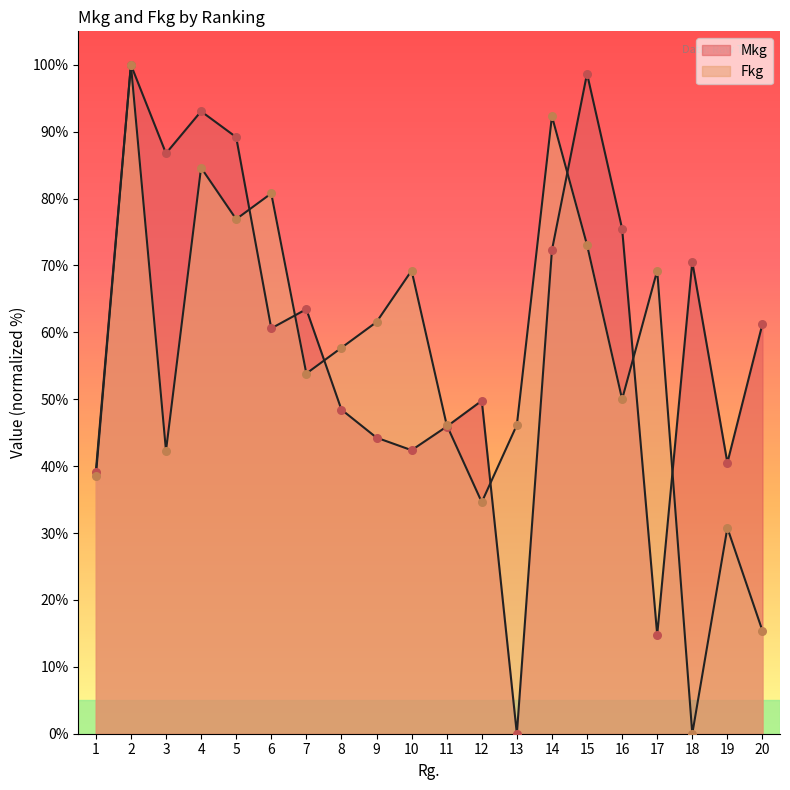

At which category is the sum across all series the highest?

2